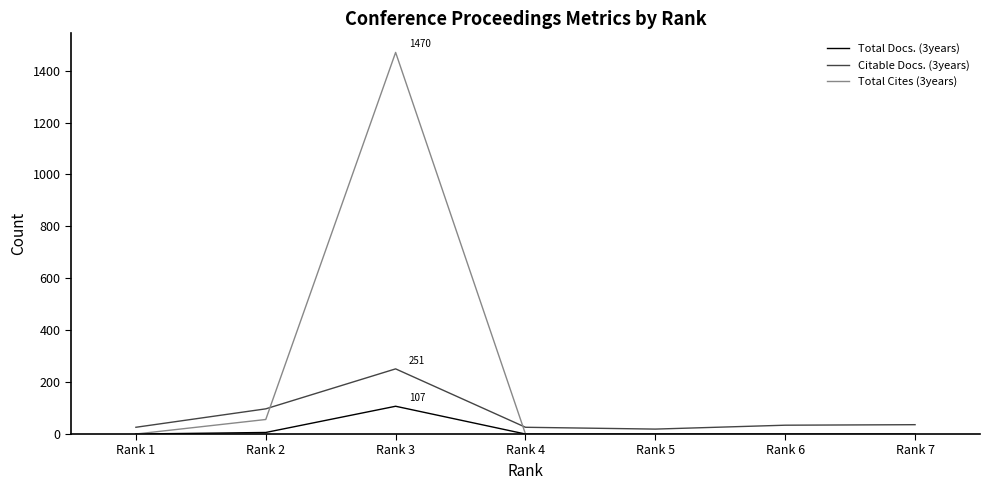

Which series has the widest spread of values?

Total Cites (3years)